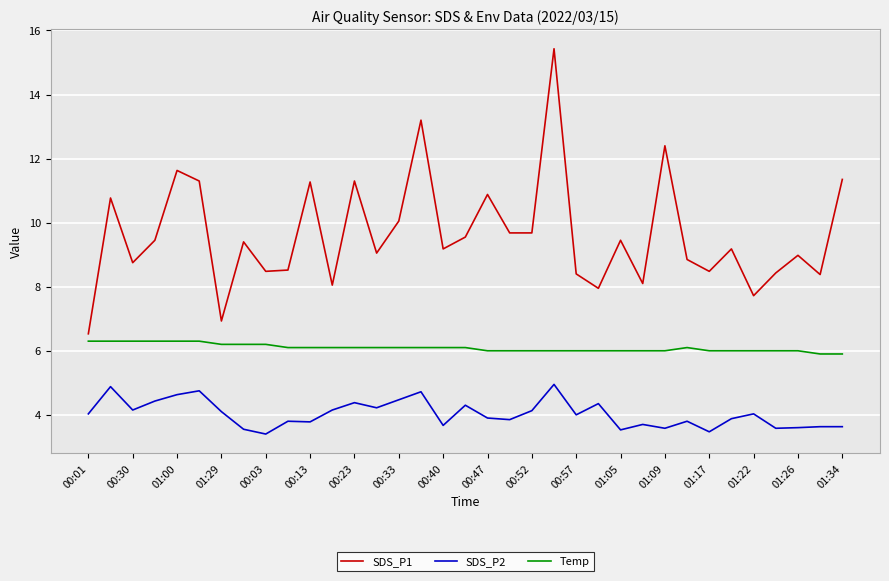

True or false: Temp and SDS_P2 cross at least once.

False